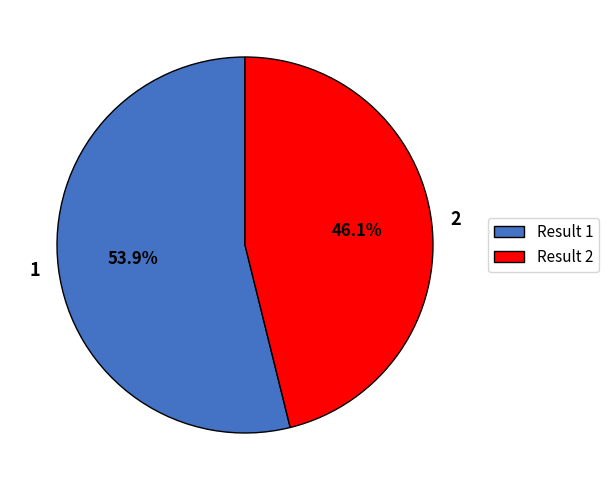

Which slice represents more than half of the pie?

1